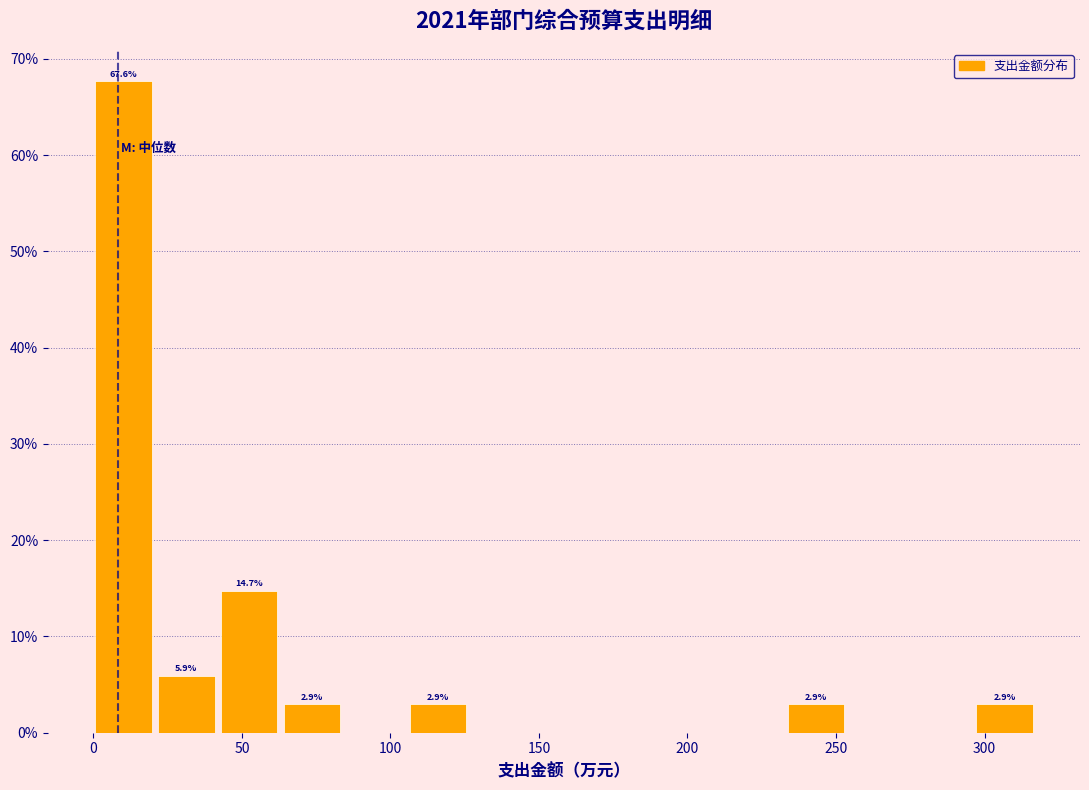

Which range on the x-axis has the tallest bar?

0 to 20